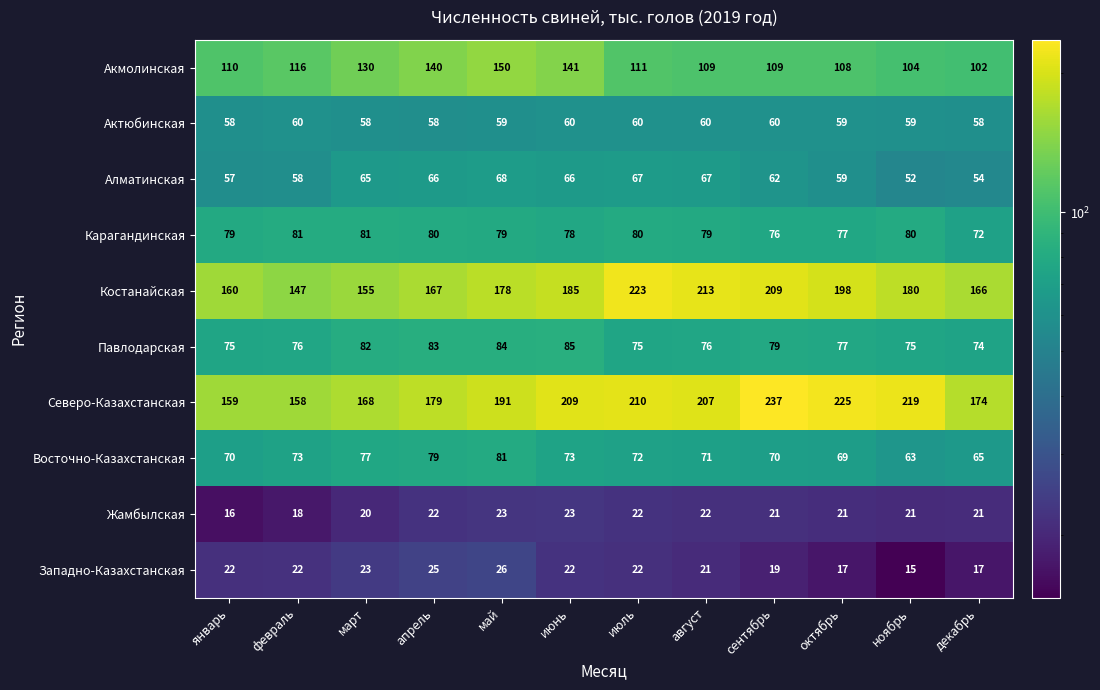

At how many categories does at least one series exceed 203?

6